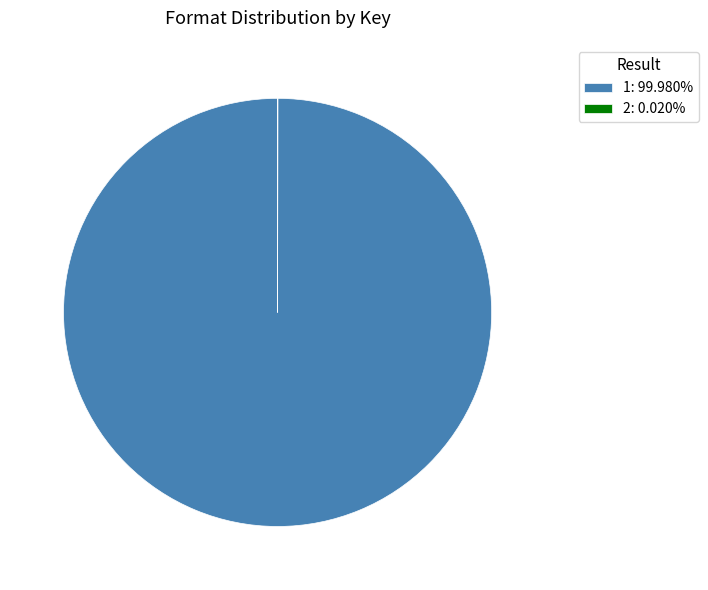

Is there a majority slice in this chart?

Yes